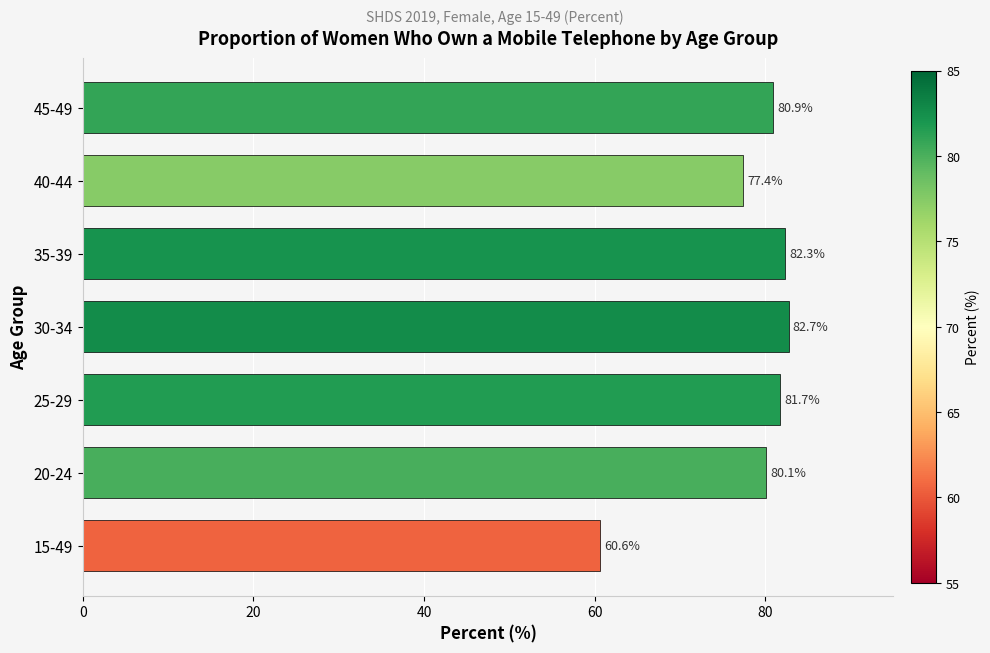

Are the bars horizontal?

Yes